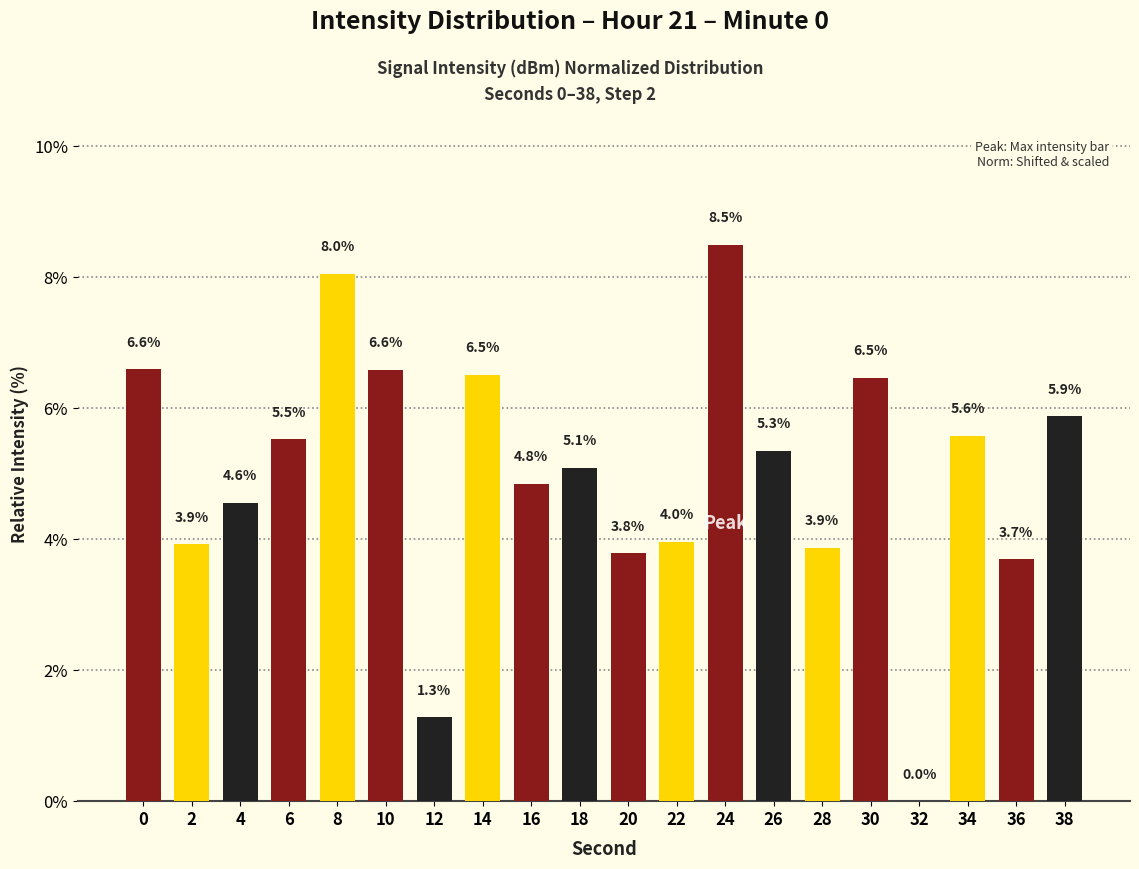

True or false: the data shows 2.2 at 8.

False